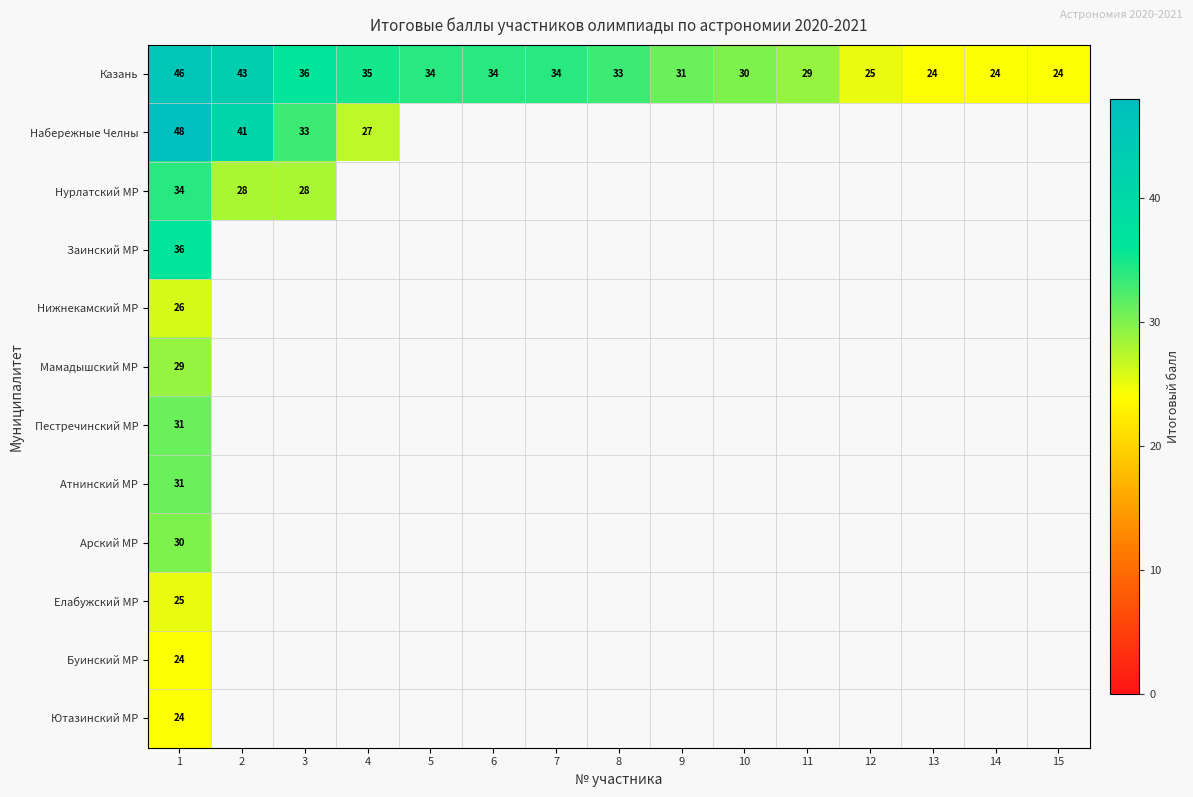

Which series has the largest total across all categories?

Казань